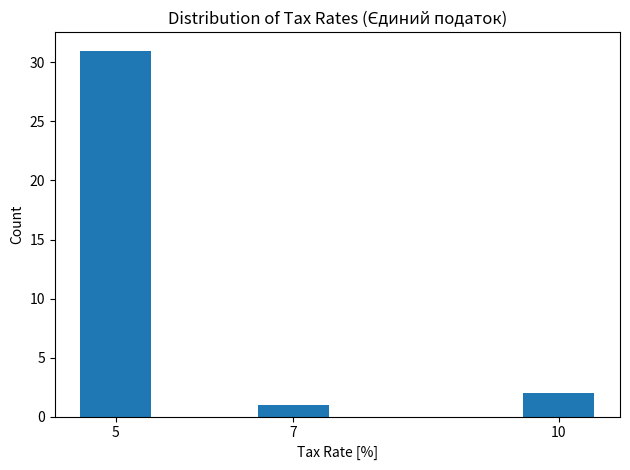

Reading left to right, transcribe all the data shown in this chart.

5=31	7=1	10=2